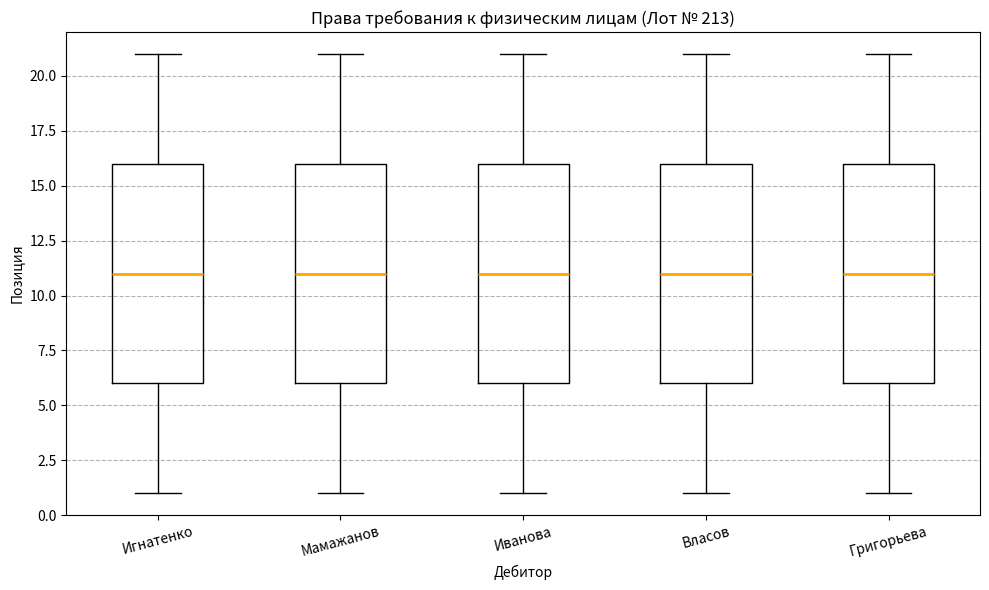

Where does the upper whisker of the box for Игнатенко end on the y-axis? The values are not printed on the chart, so give them approximately, as read against the axis.

21